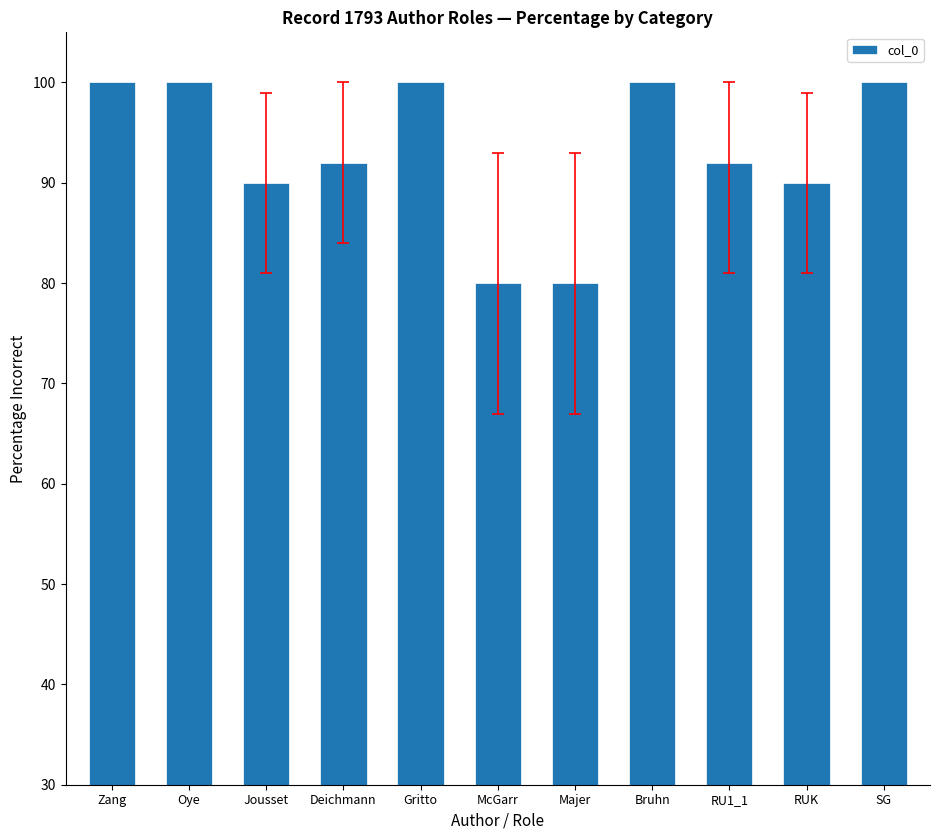

What is the sum of all values?

1024